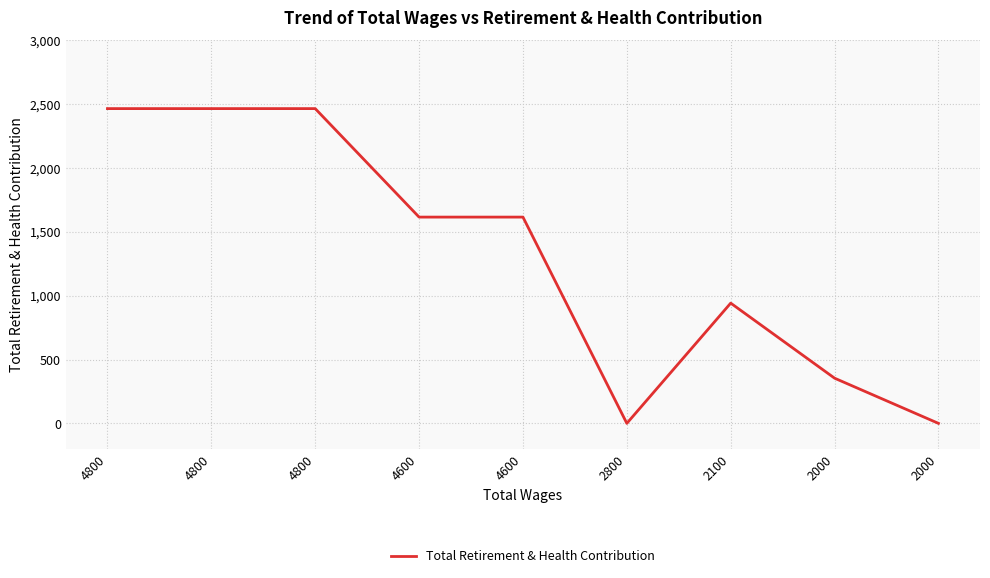

At which category does the data reach its first local valley?

2800